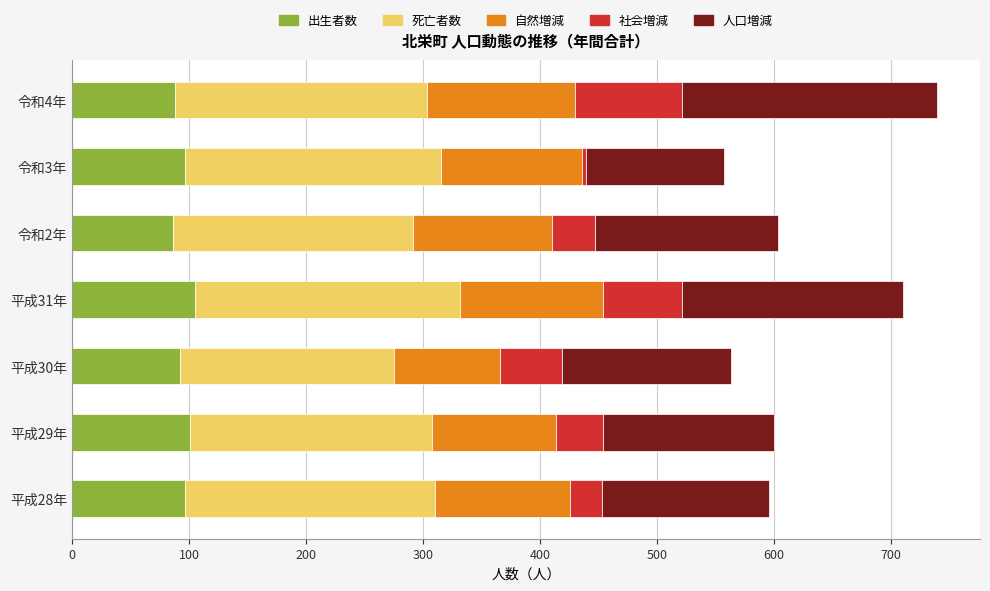

Is it true that 出生者数 equals 44 at 平成30年?

False